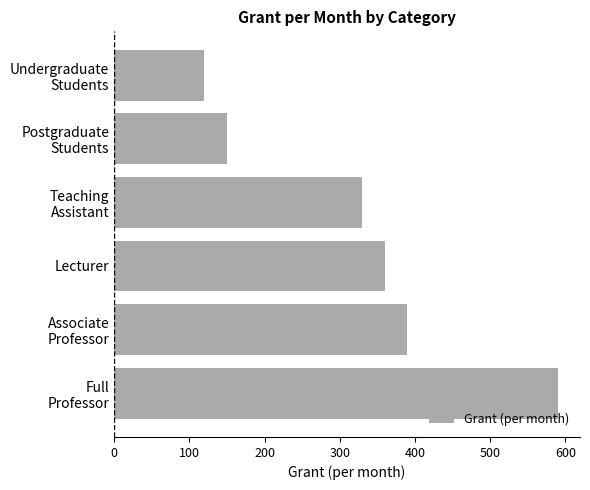

How many values are below 360?

3